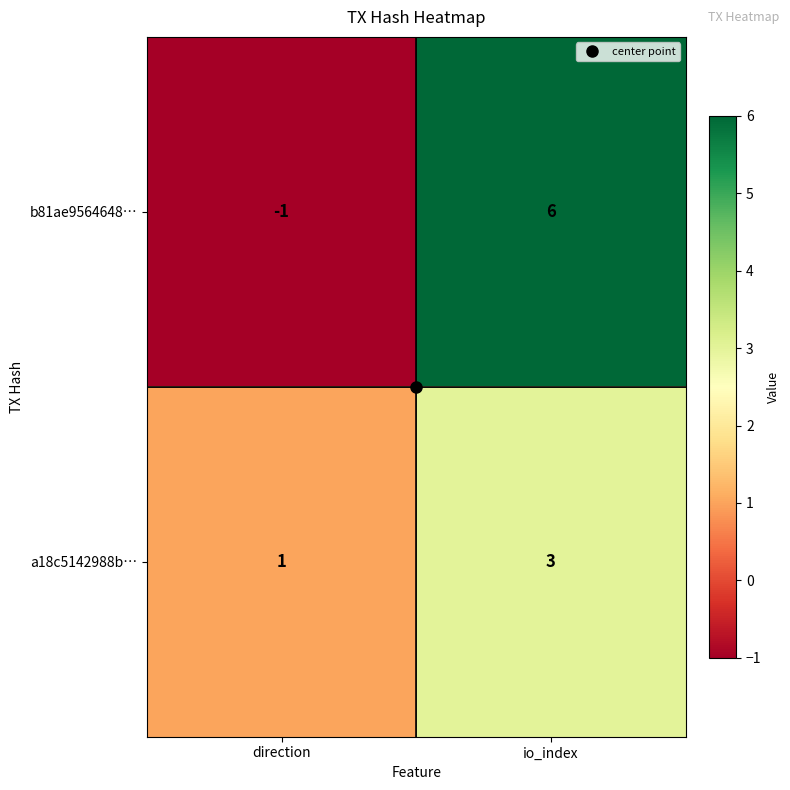

Is it true that a18c5142988b… equals 4 at io_index?

False